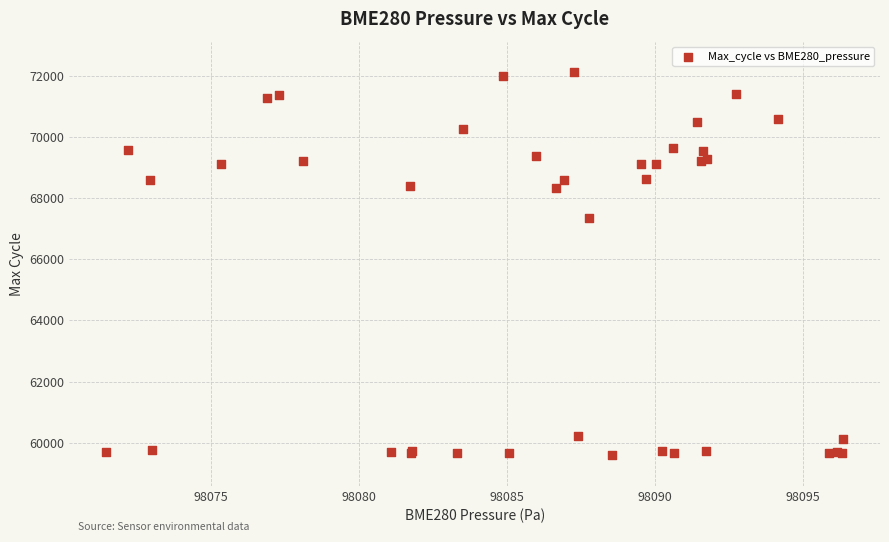

What Y value in the scatter plot is closest to 65856?

67343